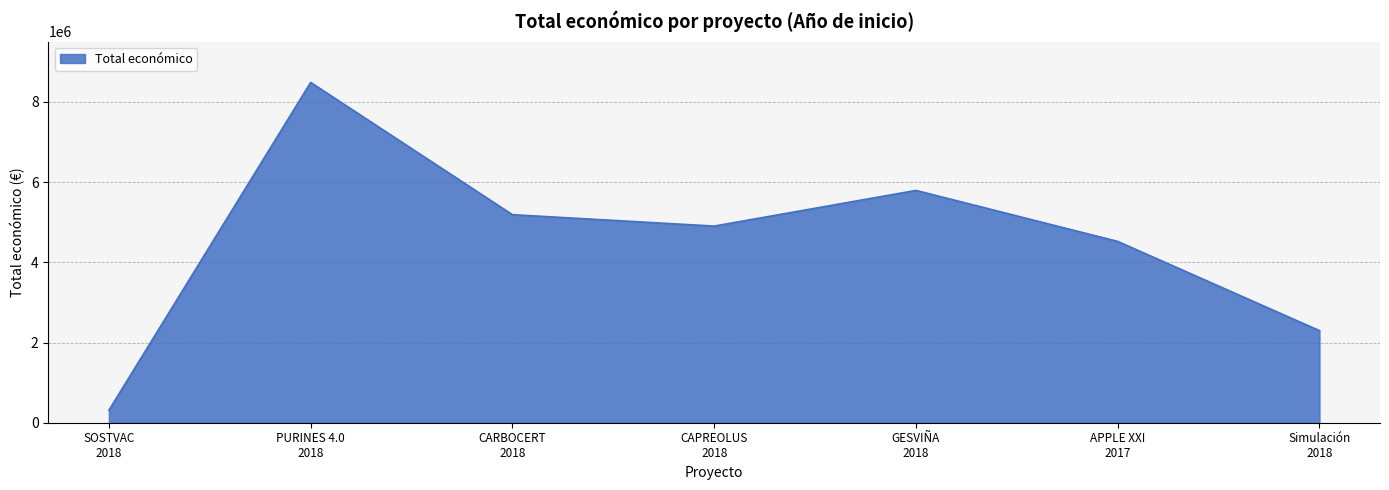

At which category does the chart reach its minimum across all series?

SOSTVAC
2018